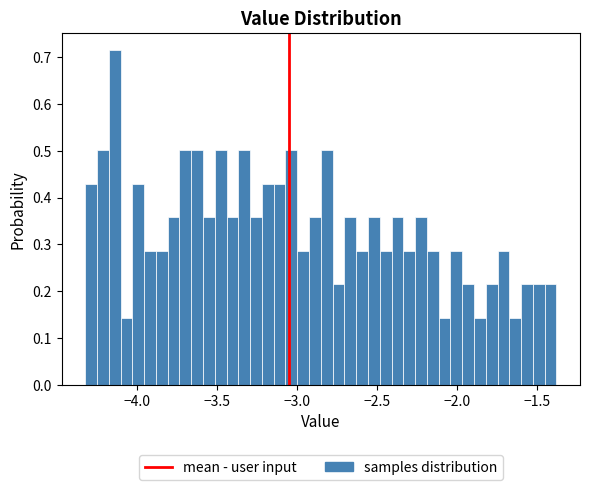

Read against the x-axis, roughly where is the centre of the tallest bar?

-4.15